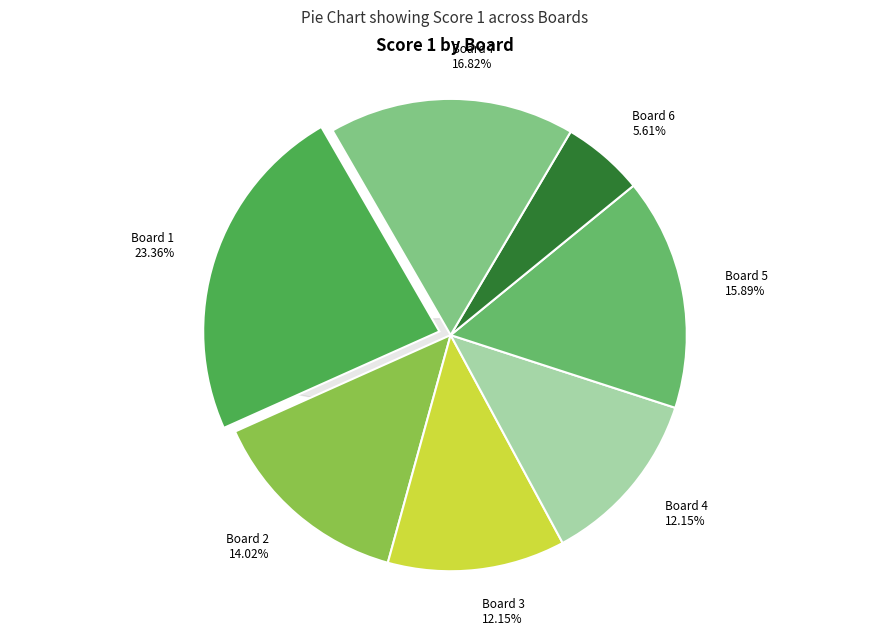

What is the change in value from 2 to 3?

-2